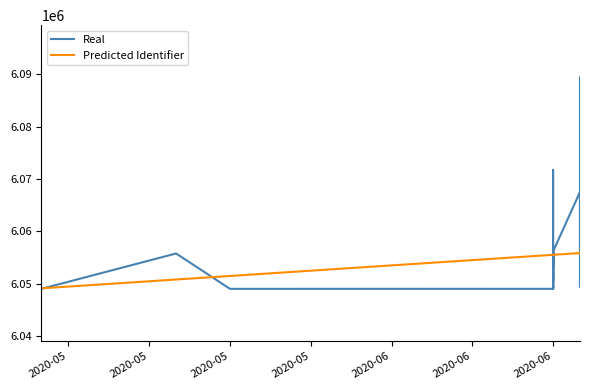

At which label does Real first exceed 6053473?

2020-05